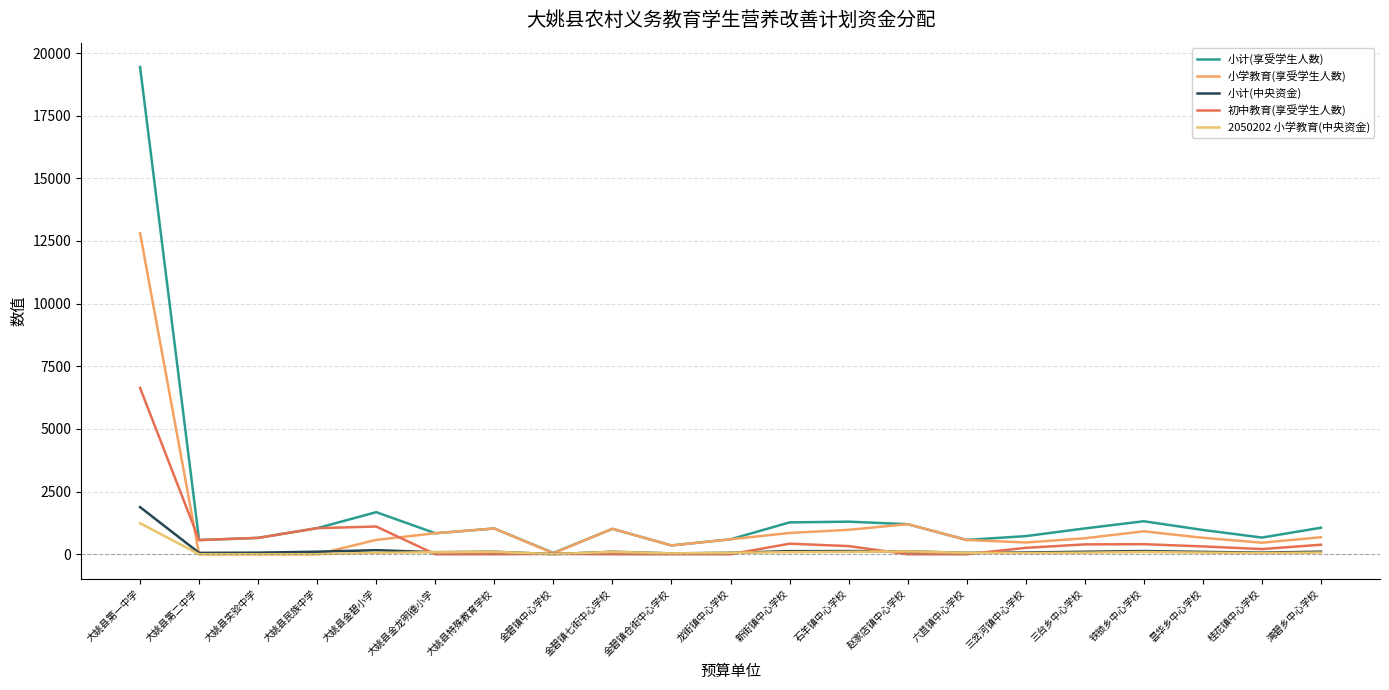

List the series in order of their peak value, lowest first.

2050202 小学教育(中央资金), 小计(中央资金), 初中教育(享受学生人数), 小学教育(享受学生人数), 小计(享受学生人数)